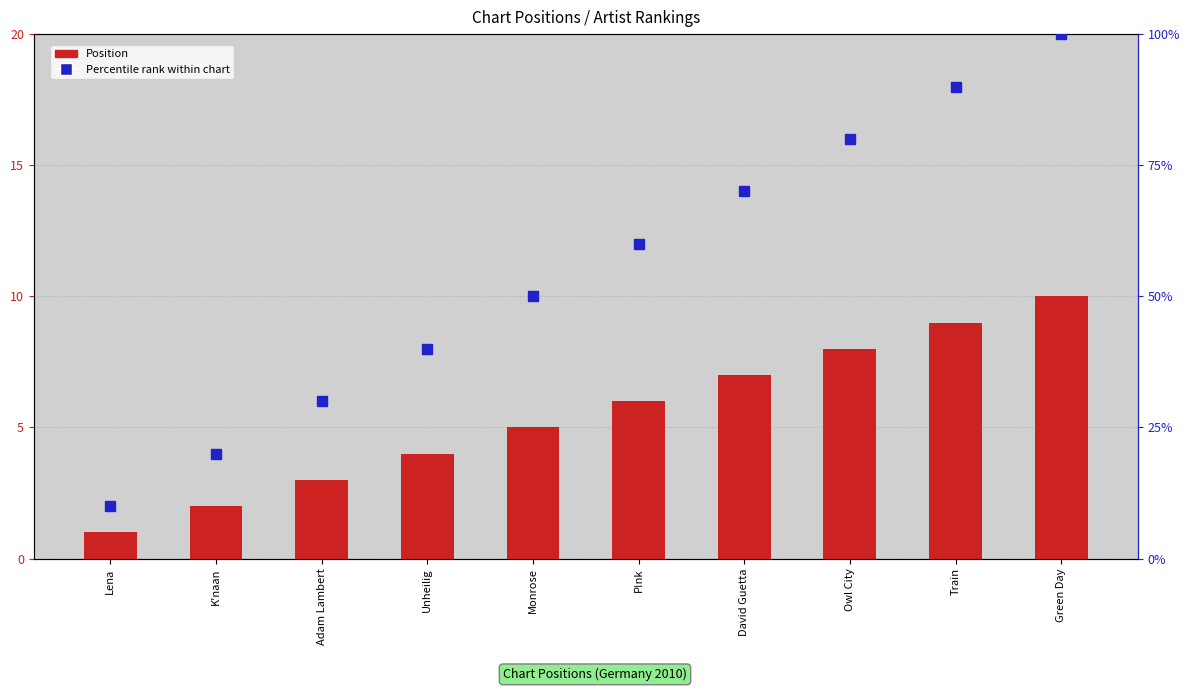

At which category does the chart reach its minimum across all series?

Lena